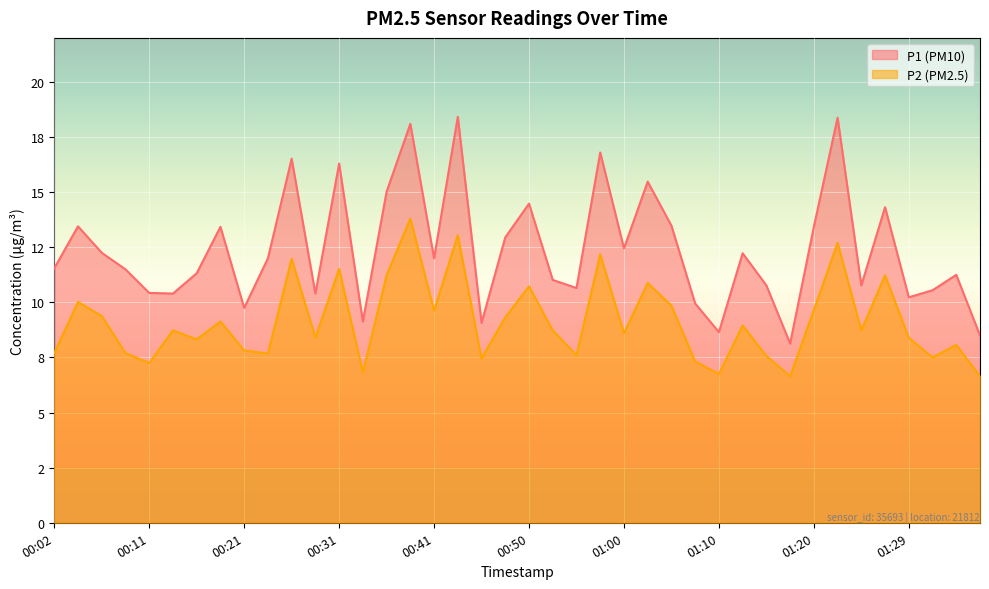

What is the average value of the P1 series?

12.4